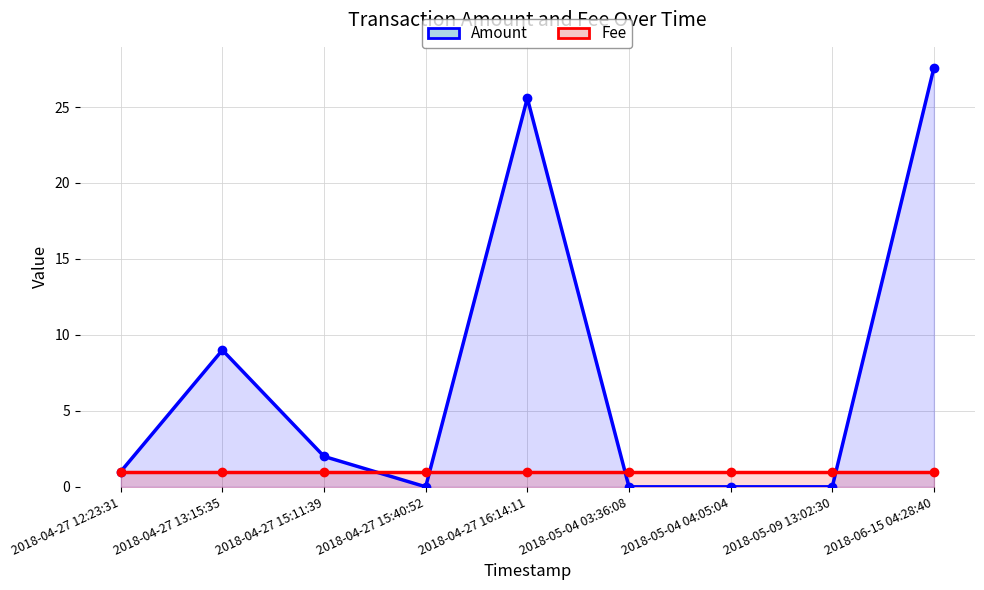

Which series ends up on top after the final intersection of Amount and Fee?

Amount